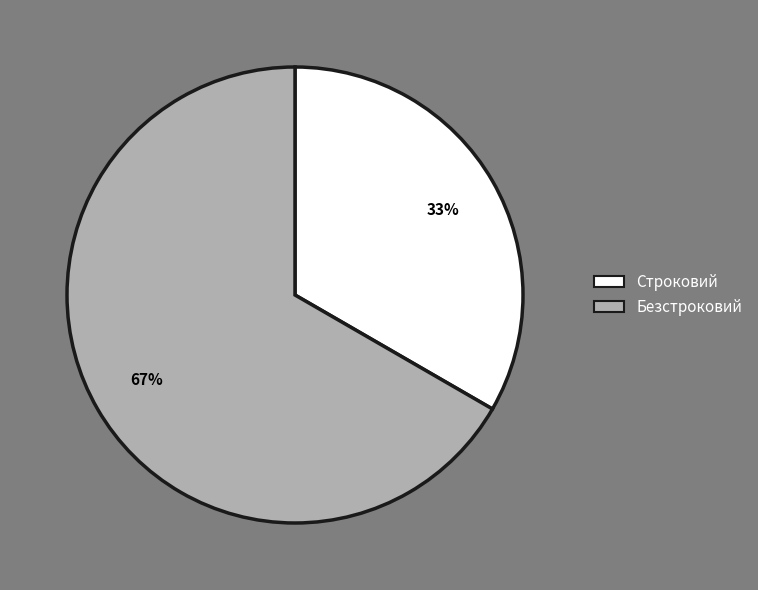

How many slices are in this pie chart?

2